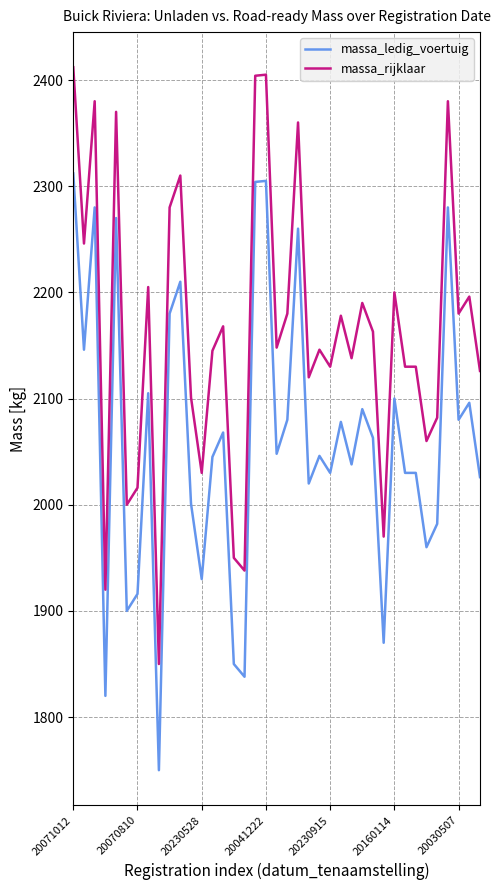

What is the highest value of the massa_ledig_voertuig series?

2312